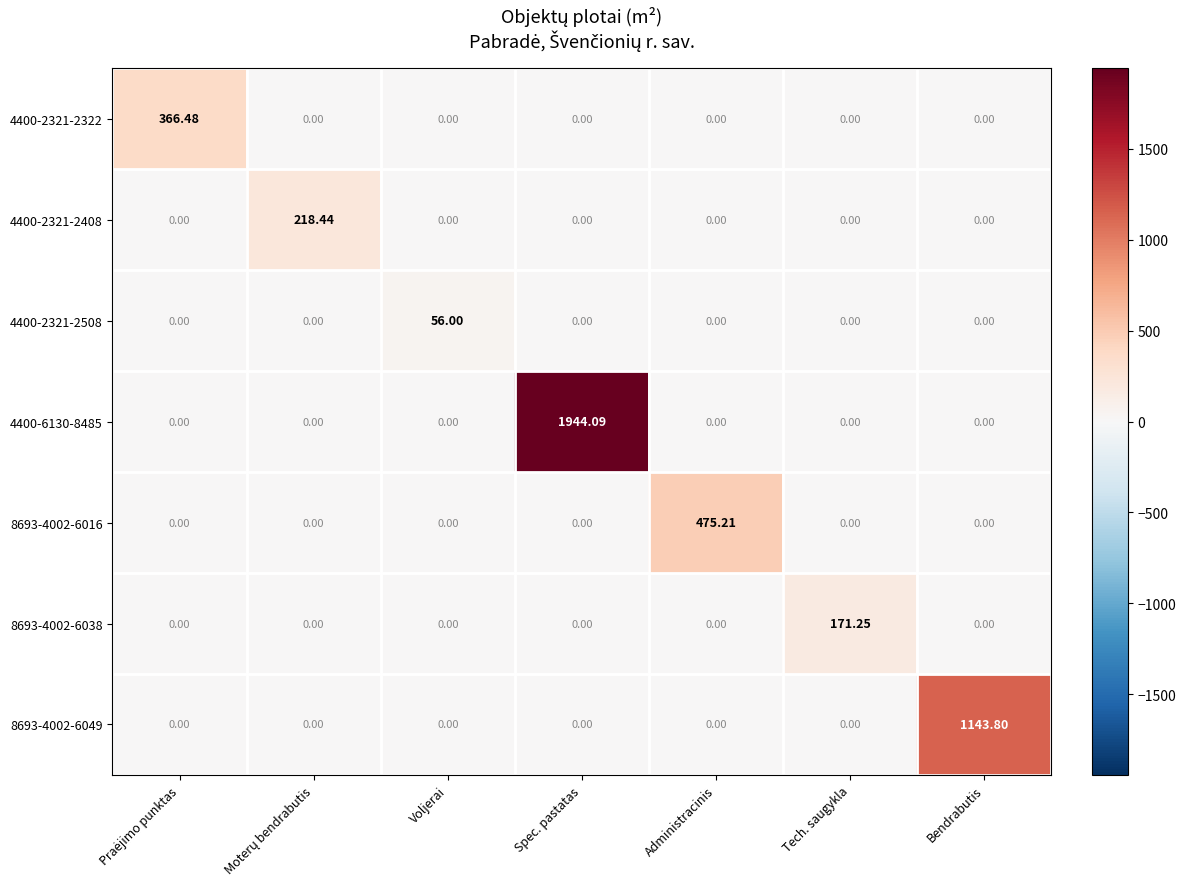

Is the value of 8693-4002-6038 at Tech. saugykla greater than the value of 4400-2321-2322 at Administracinis?

Yes